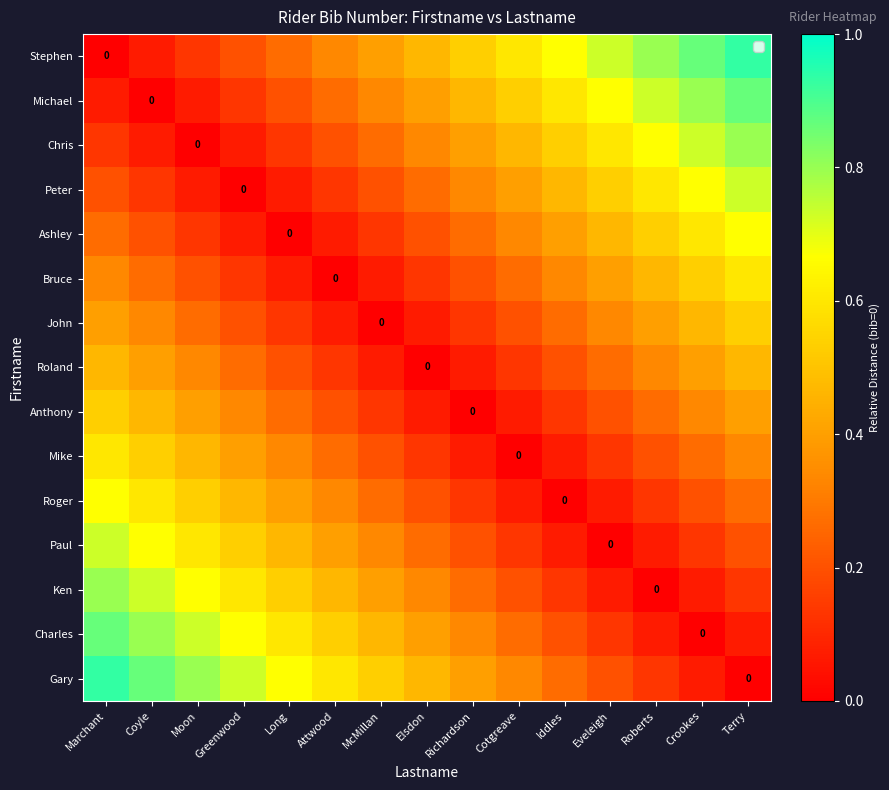

Which label corresponds to the smallest value in the chart?

Marchant